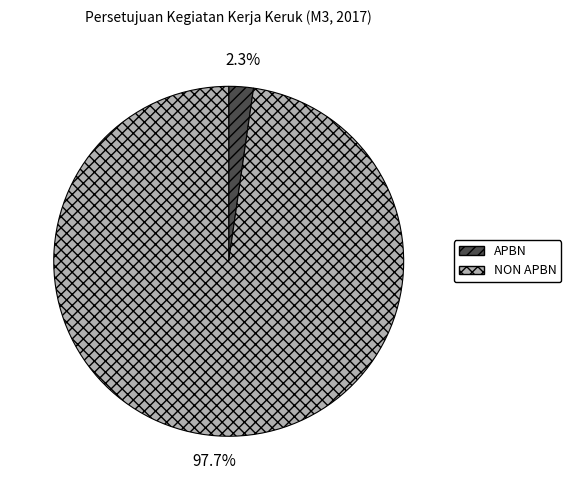

To the nearest percent, what percentage of the pie is NON APBN?

98%